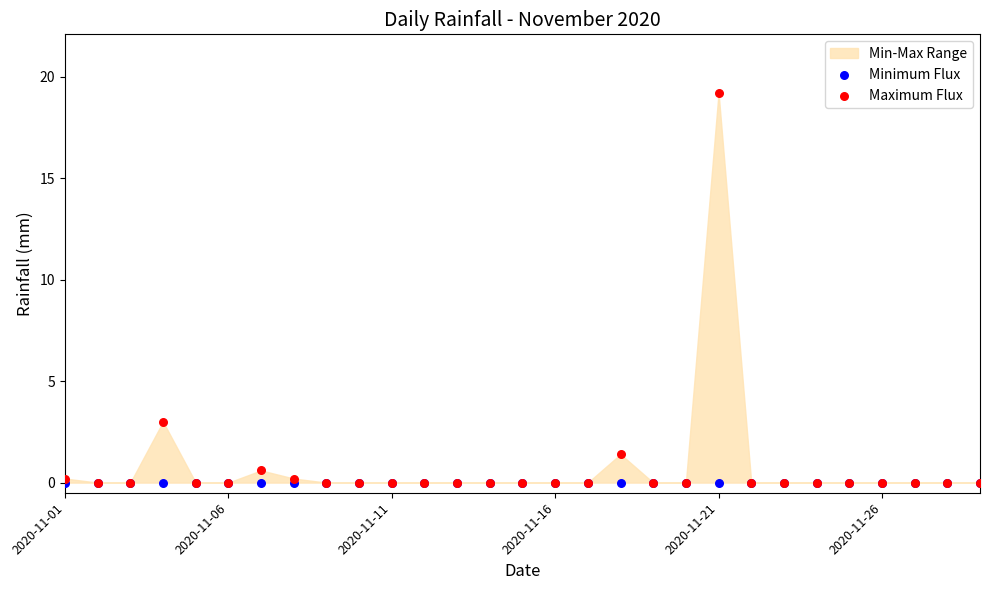

Across all series, what Y value is closest to 9?

3.0